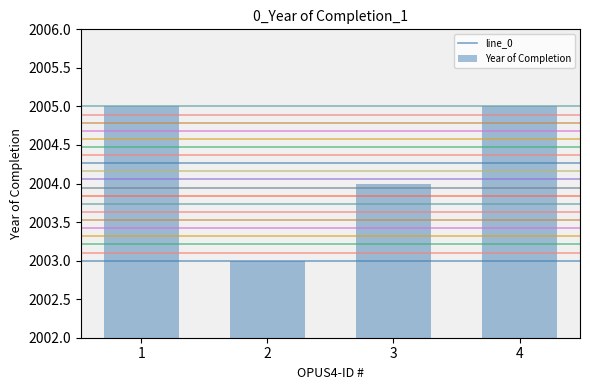

What is the sum of the values at 1 and 4?

4010